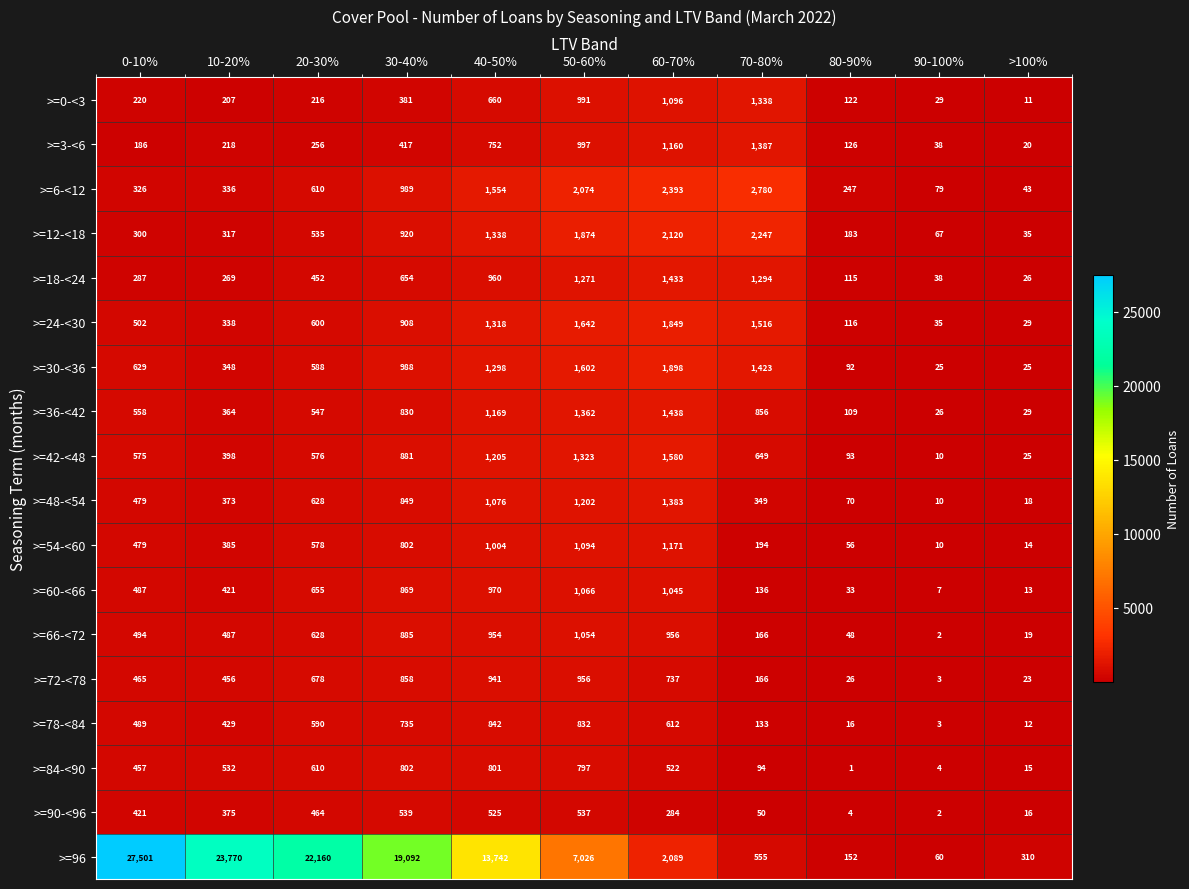

List the labels in order of >=18-<24 value, largest first.

60-70%, 70-80%, 50-60%, 40-50%, 30-40%, 20-30%, 0-10%, 10-20%, 80-90%, 90-100%, >100%